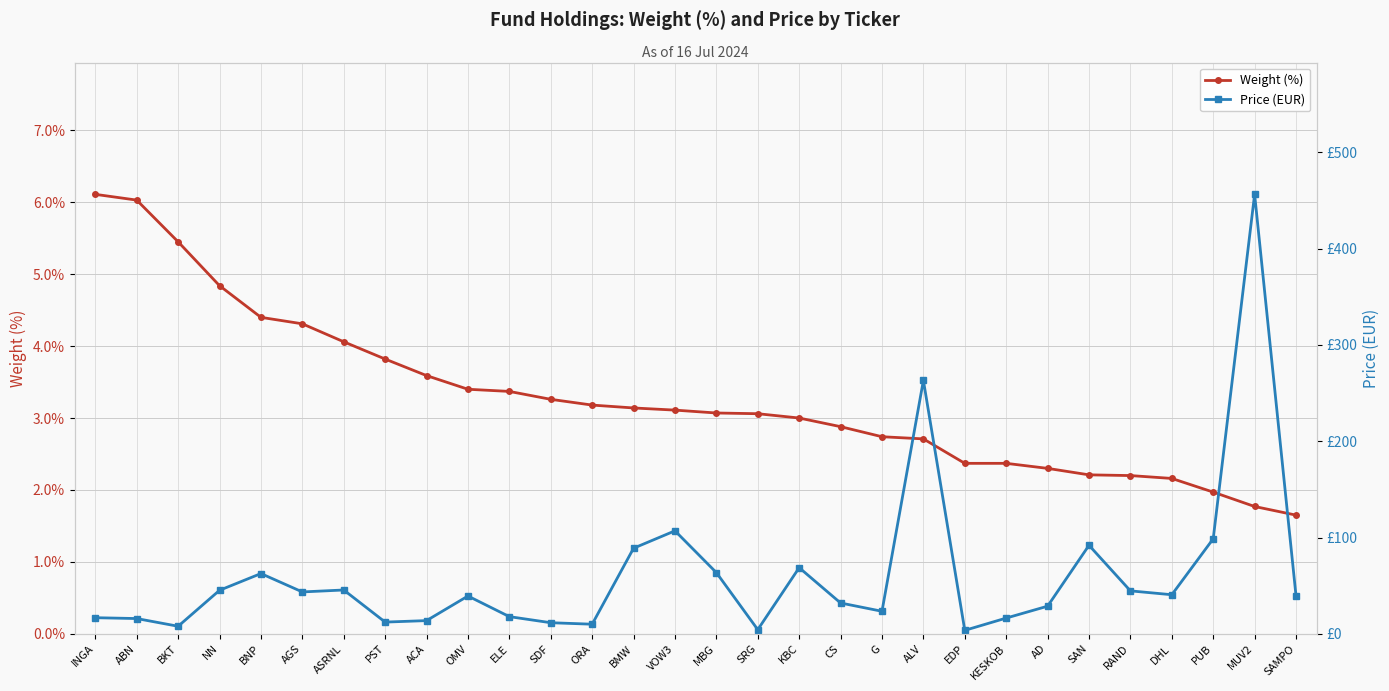

What is the difference between the highest and lowest values at SRG?

1.2